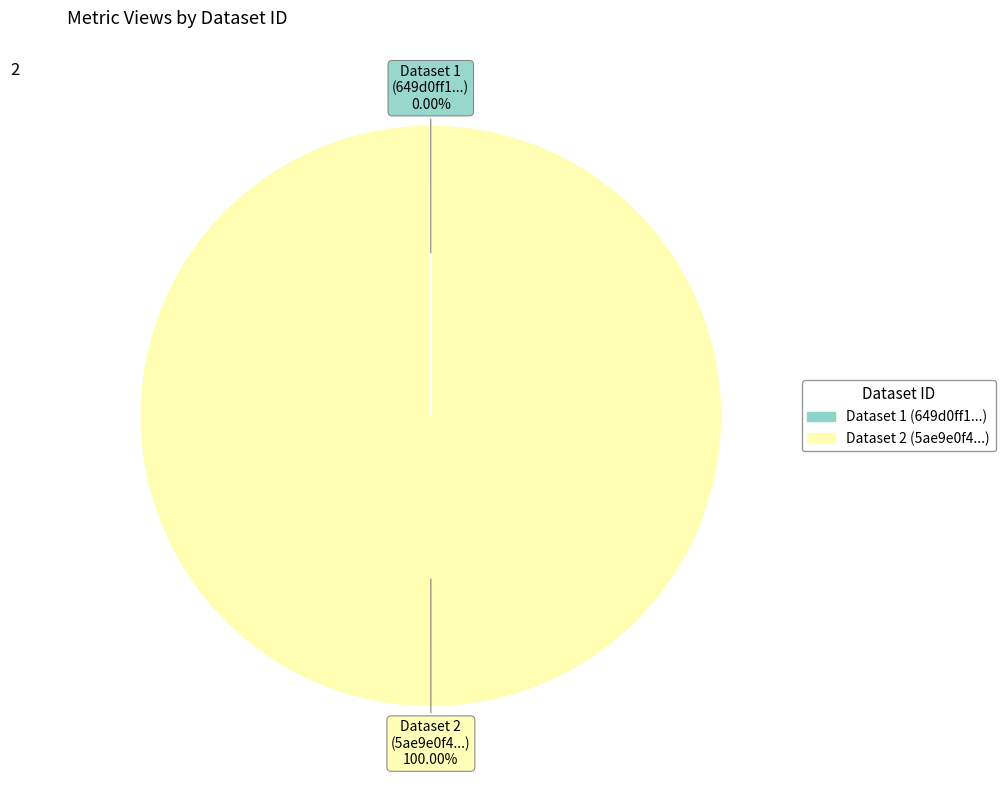

Does any single category account for the majority?

Yes